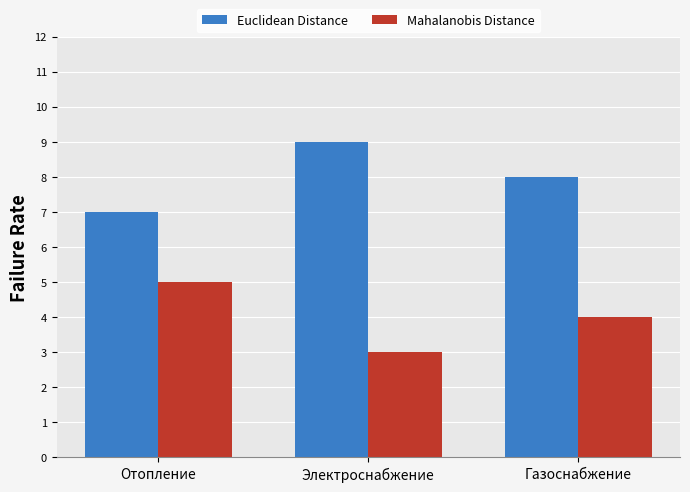

How many values in the Euclidean Distance series are below 8?

1